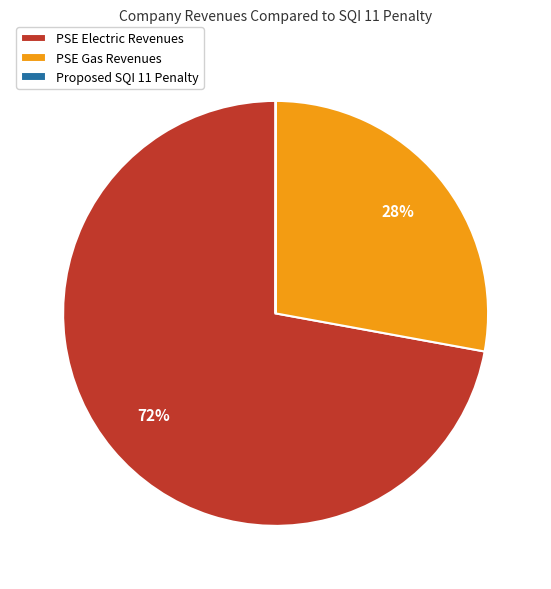

What is the largest slice in the pie chart?

PSE Electric Revenues